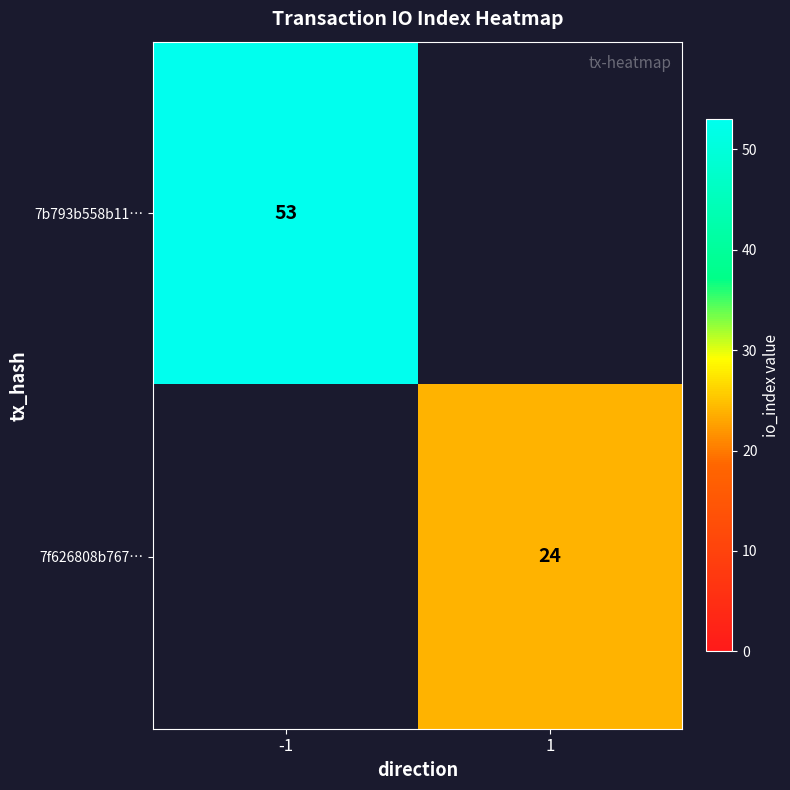

What is the maximum value shown in the chart?

53.0